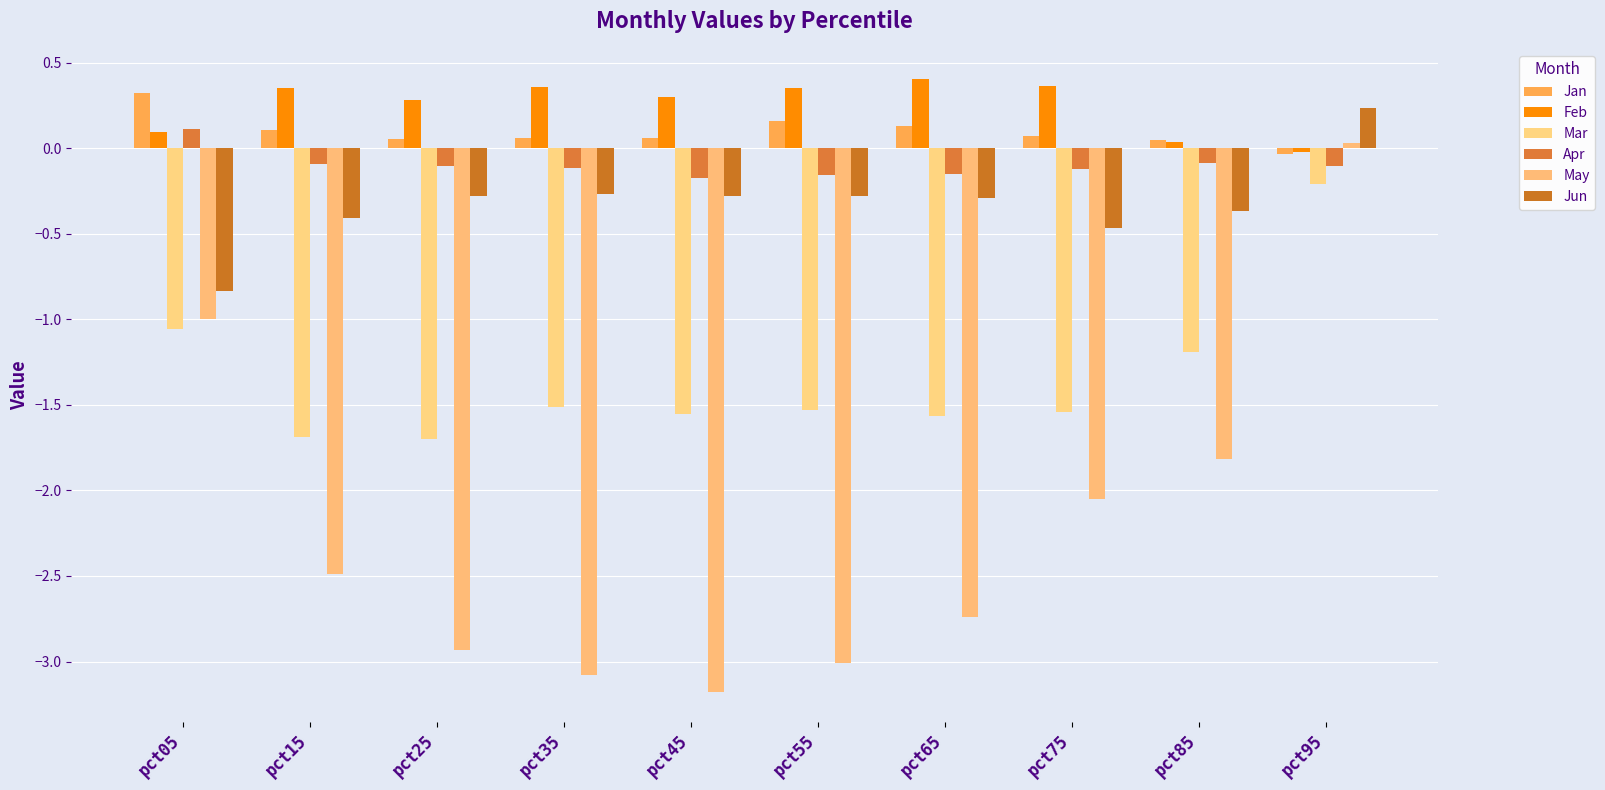

Is it true that Jun equals -0.3 at pct25?

True